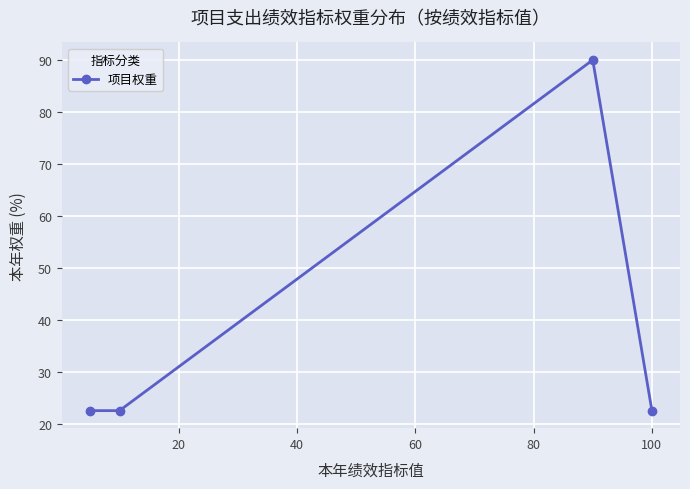

What is the value of the 2nd point from the left?

22.5